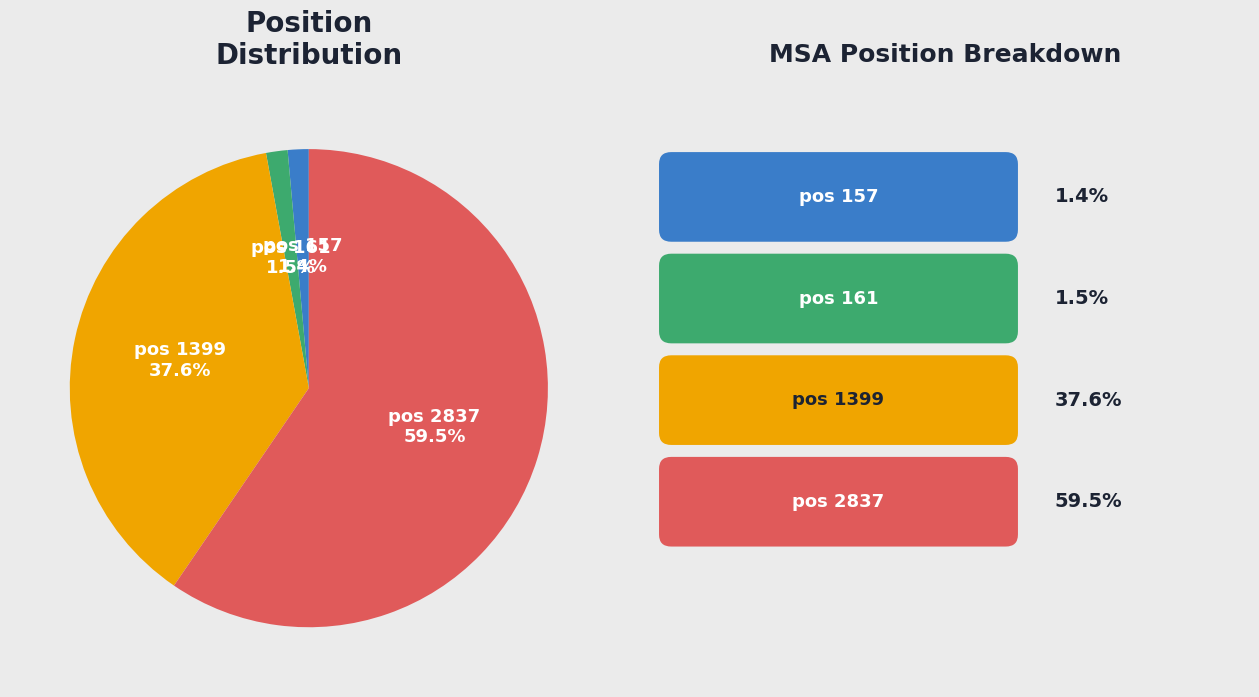

Which slice is the largest?

pos 2837